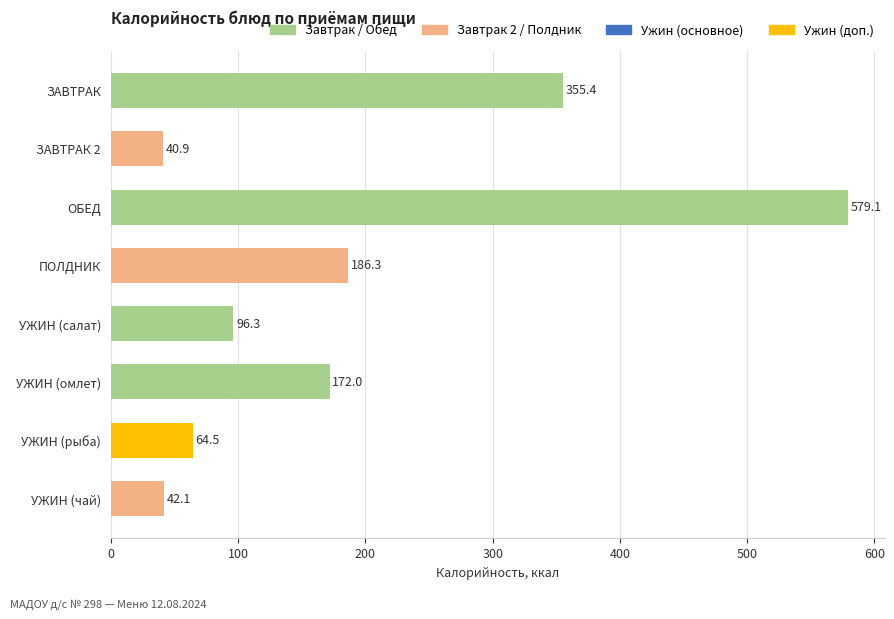

Which label corresponds to the largest value in the chart?

ОБЕД